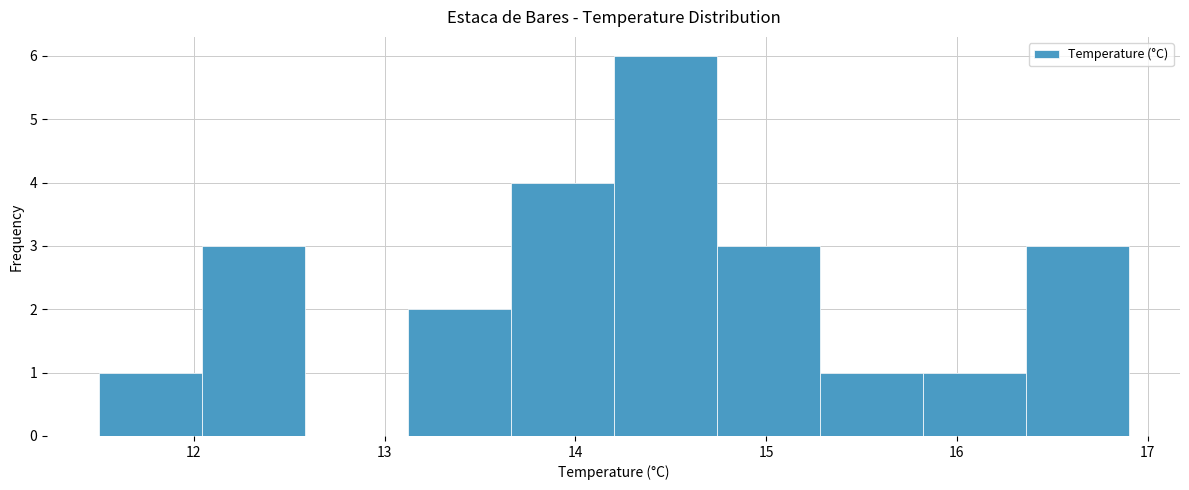

Over which range of the x-axis is the bar tallest?

14.20 to 14.74